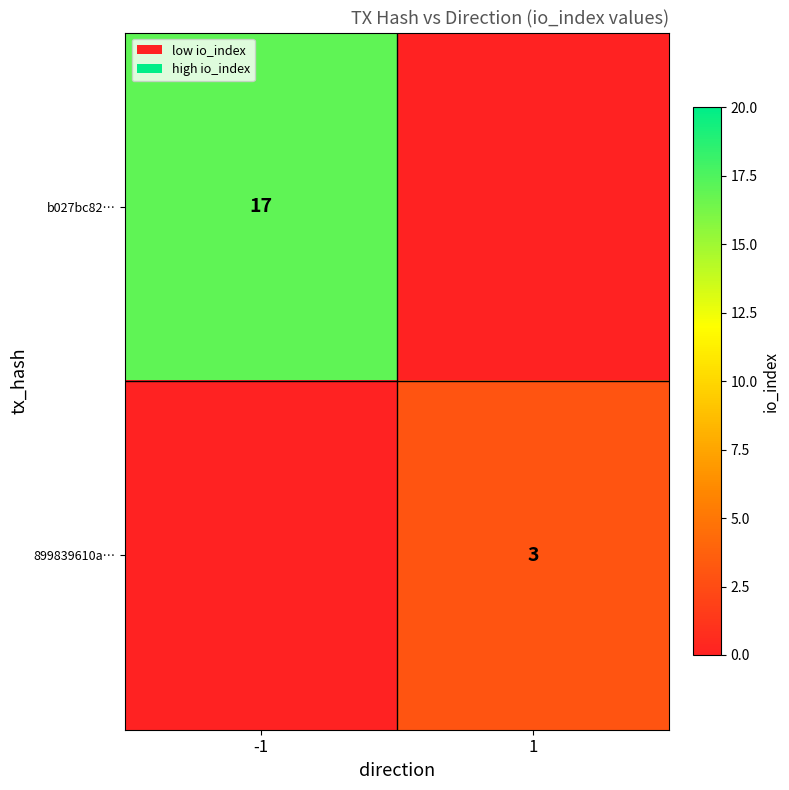

Is the value of b027bc82… at -1 greater than the value of 899839610a… at 1?

Yes